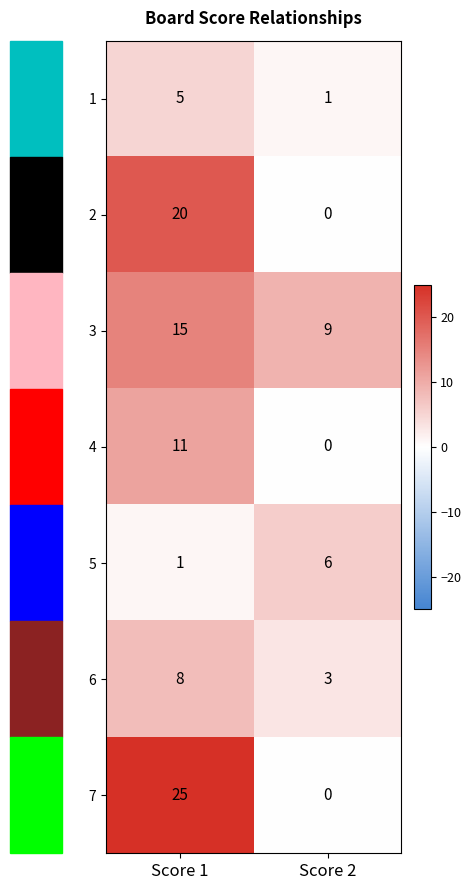

What is the sum of all 1 values?

6